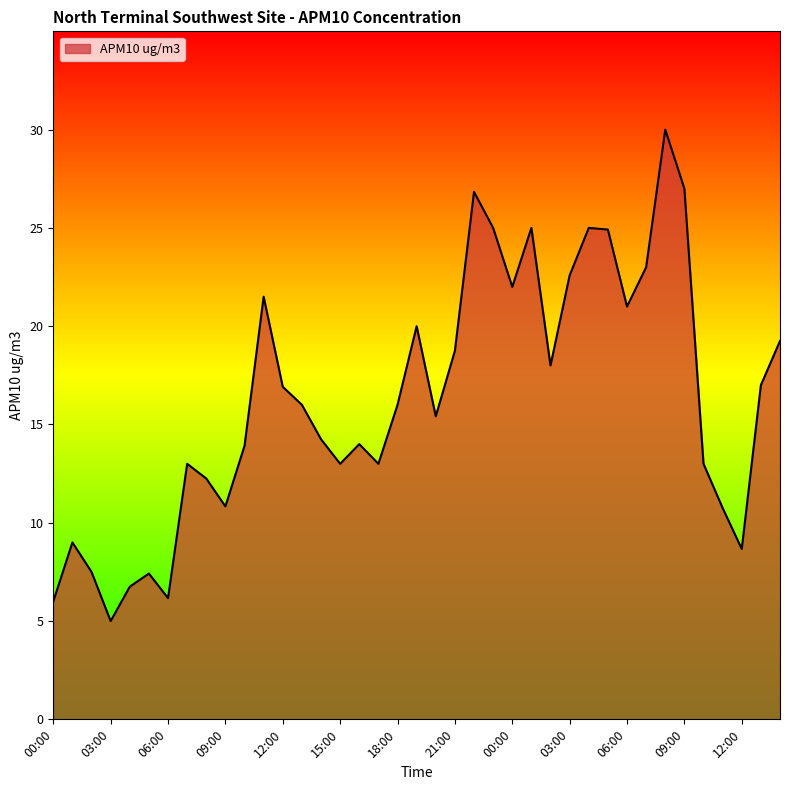

What is the smallest value displayed?

5.0